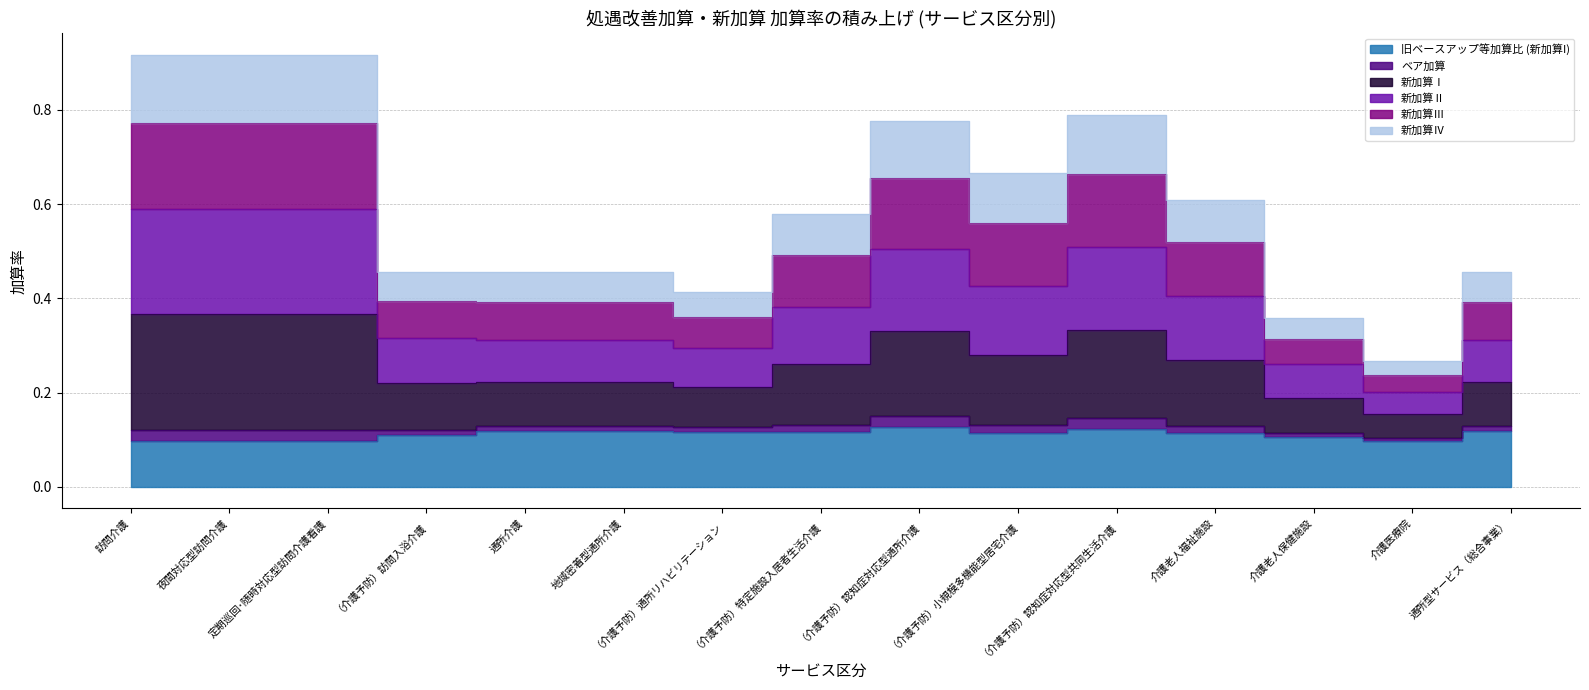

What is the spread (max minus min) of values at 通所介護?

0.3